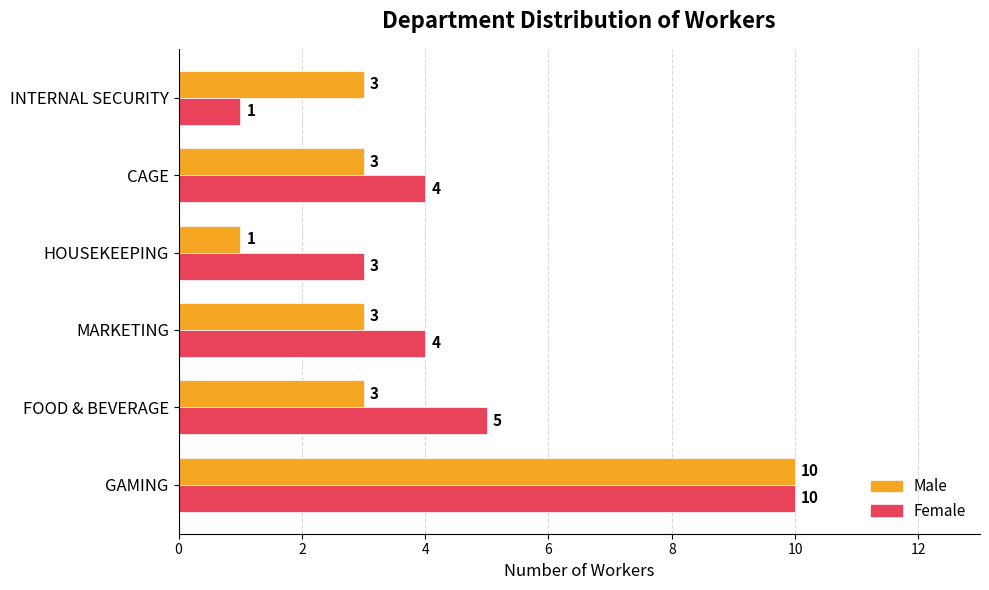

List the series in order of their overall mean, lowest first.

Male, Female